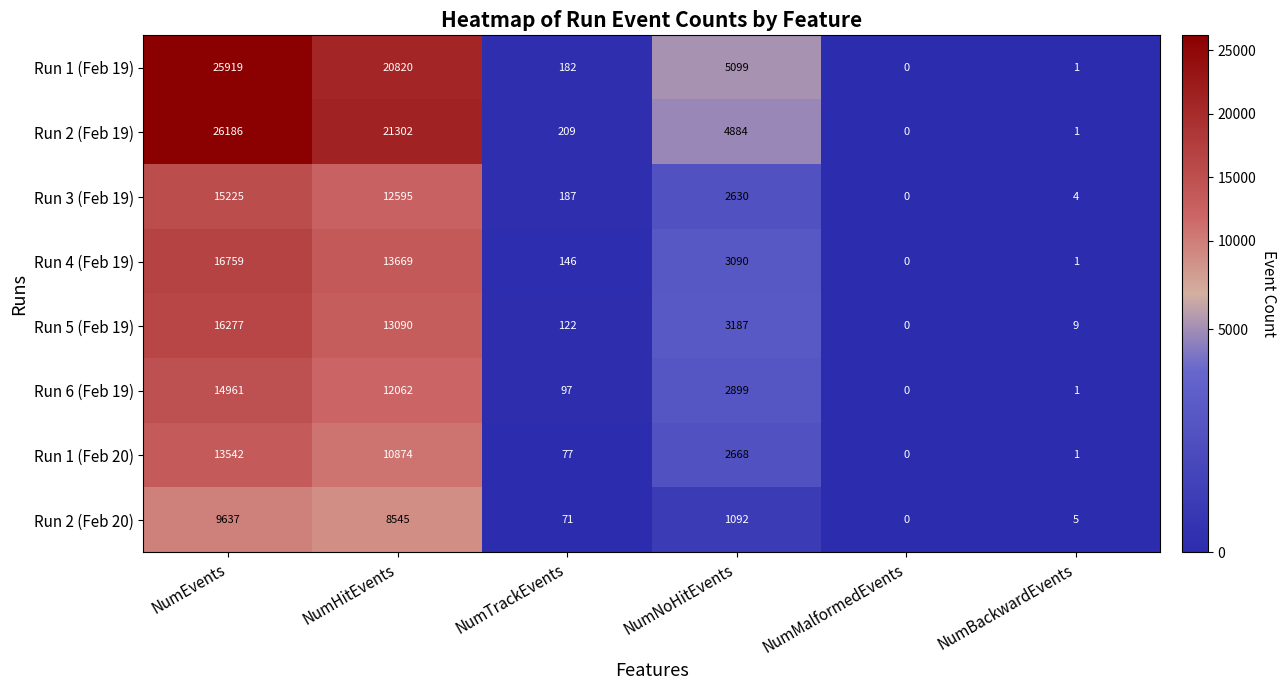

How many positive values does the Run 6 (Feb 19) series have?

5